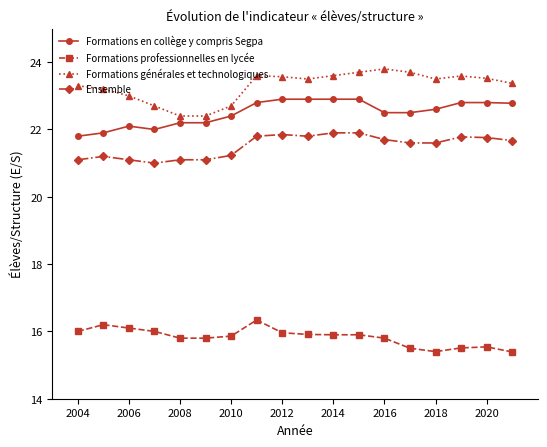

What are all the series names shown in the legend?

Formations en collège y compris Segpa, Formations professionnelles en lycée, Formations générales et technologiques, Ensemble